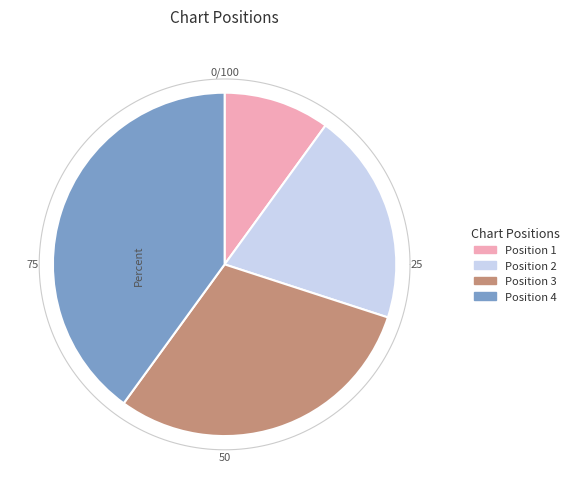

Rank the categories by value from lowest to highest.

1, 2, 3, 4